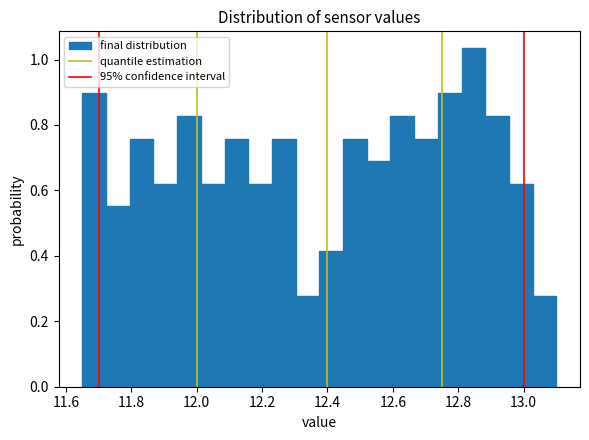

Around what value on the x-axis is the tallest bar? Give the approximate position of its centre, as read against the axis.

12.84